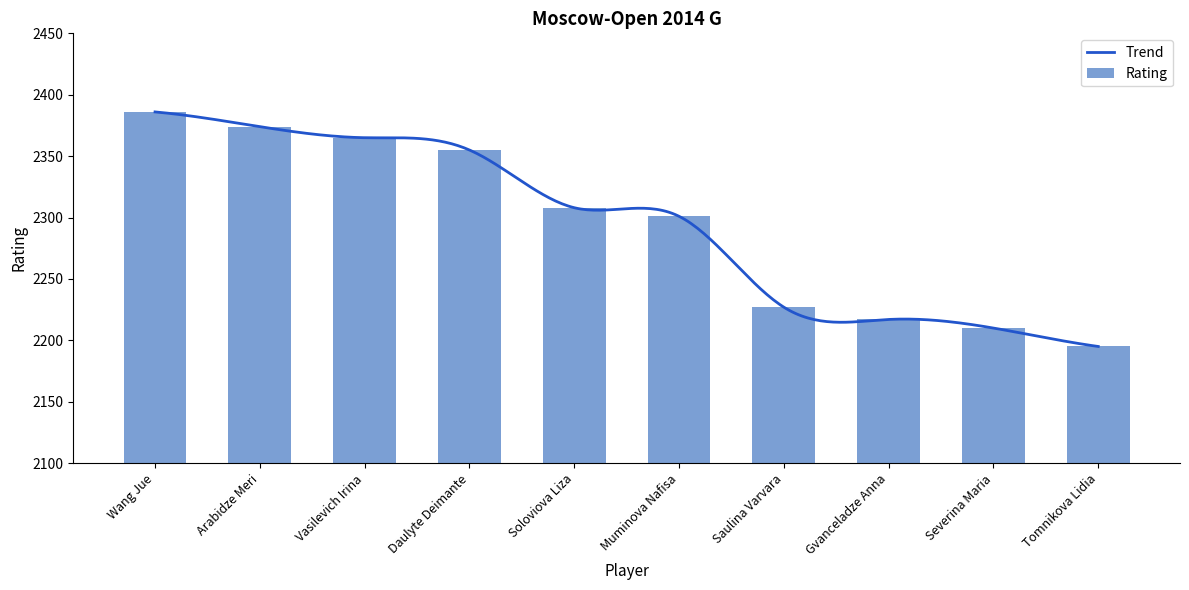

Rank the categories by value from lowest to highest.

Tomnikova Lidia, Severina Maria, Gvanceladze Anna, Saulina Varvara, Muminova Nafisa, Soloviova Liza, Daulyte Deimante, Vasilevich Irina, Arabidze Meri, Wang Jue